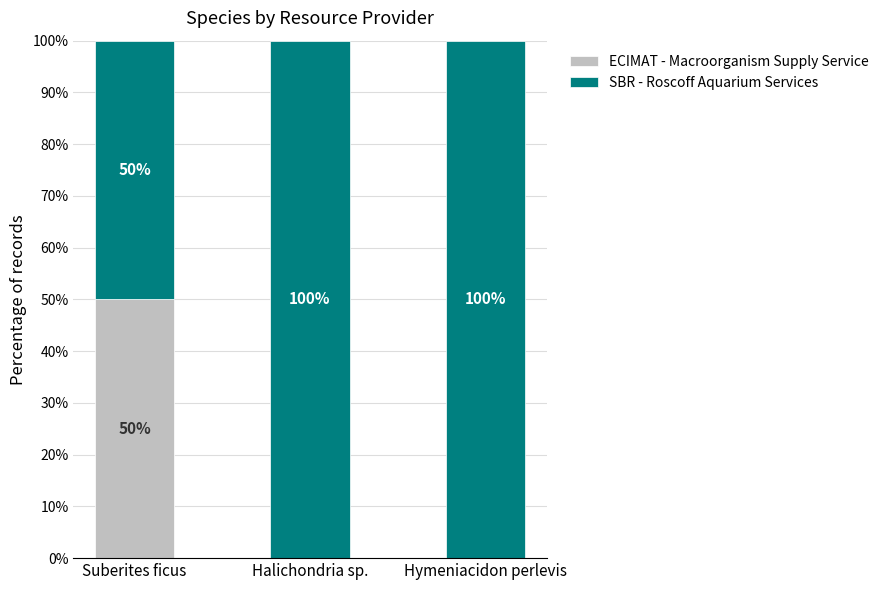

Is it true that ECIMAT - Macroorganism Supply Service equals 22 at Halichondria sp.?

False